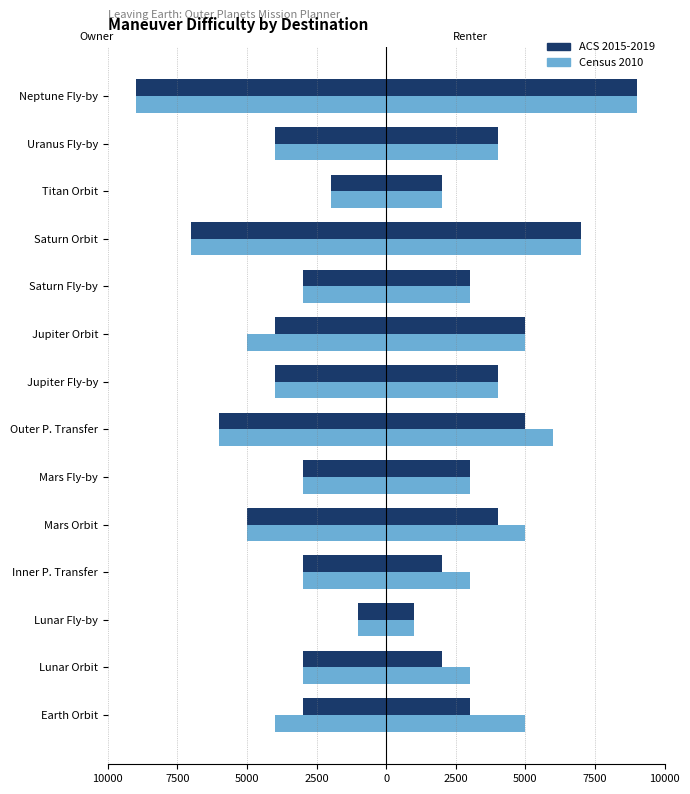

The value of Renter Census 2010 at Mars Fly-by is 957. True or false?

False